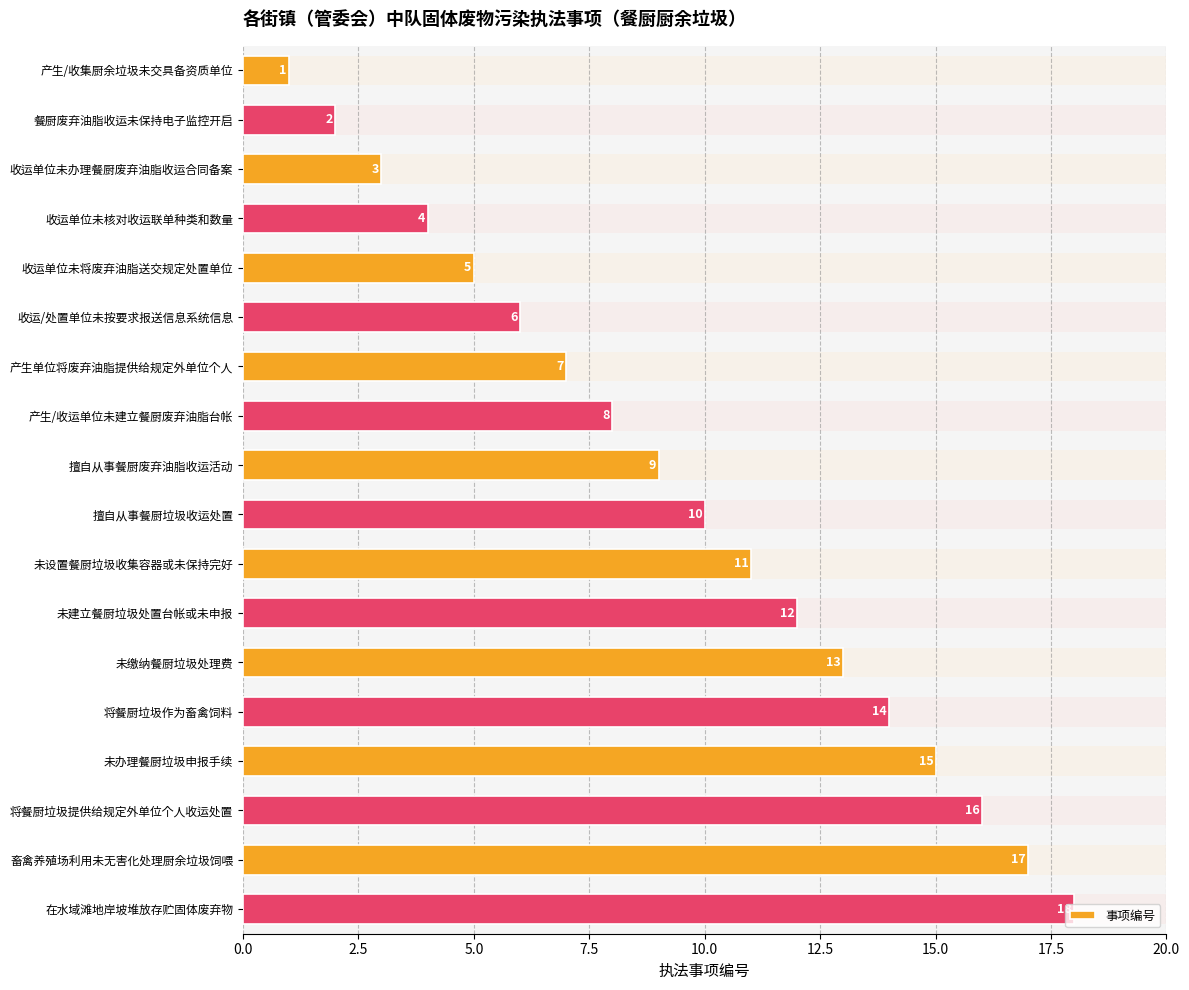

What is the greatest value displayed?

18